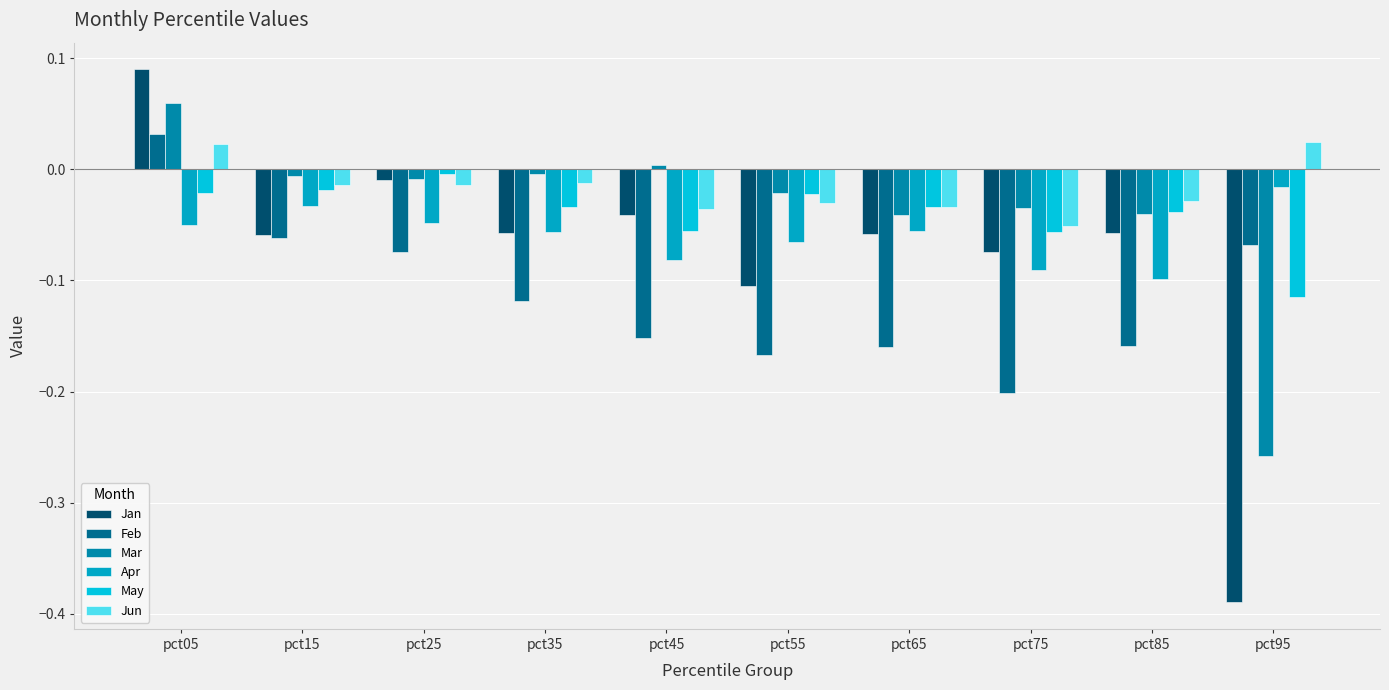

True or false: Apr has a value of -0.1 at pct05.

False